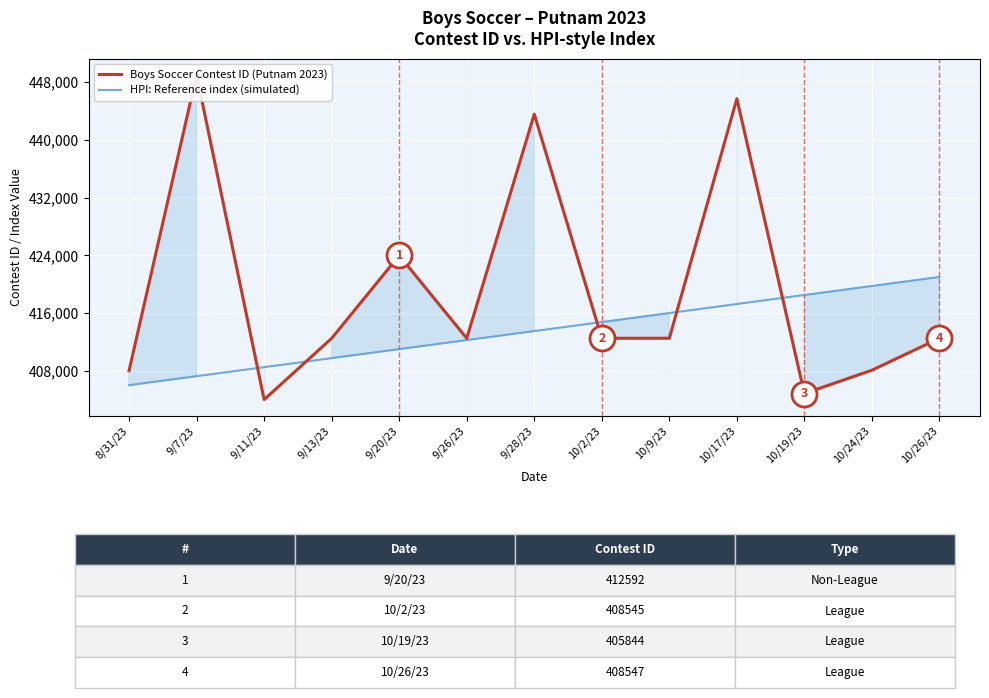

What is the value of the Boys Soccer Contest ID (Putnam 2023) point at the 9th from the left?

412504.3